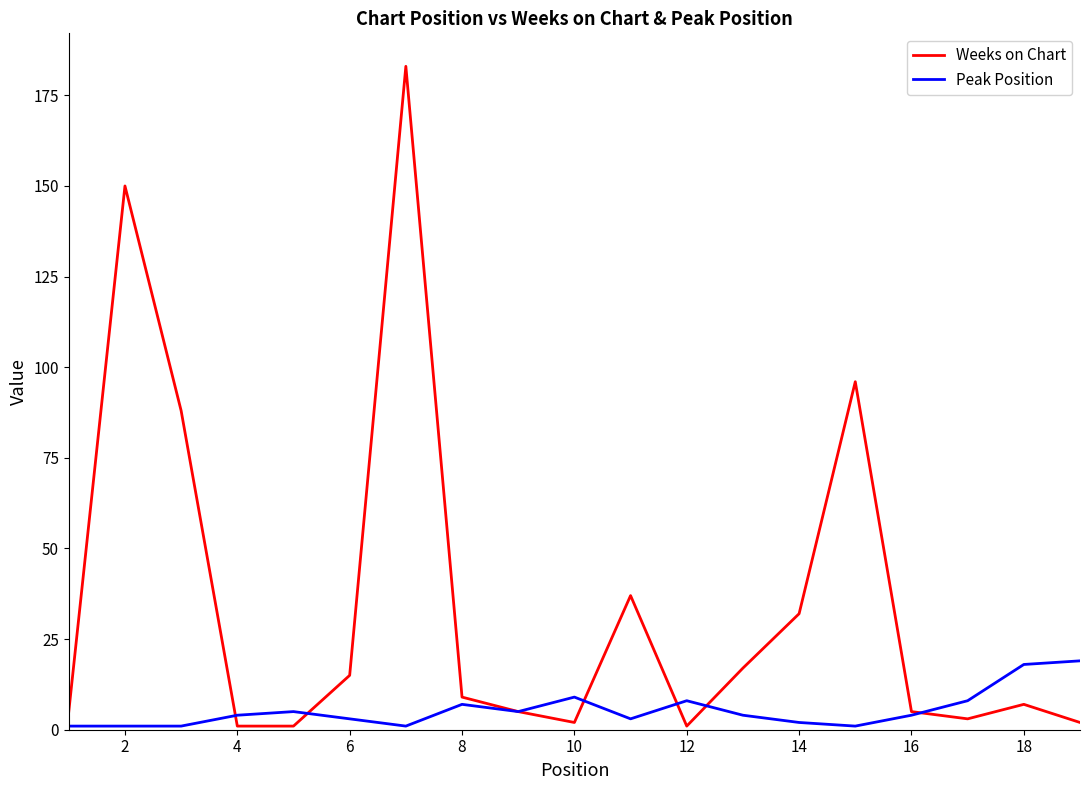

What is the sum of all Weeks on Chart values?

659